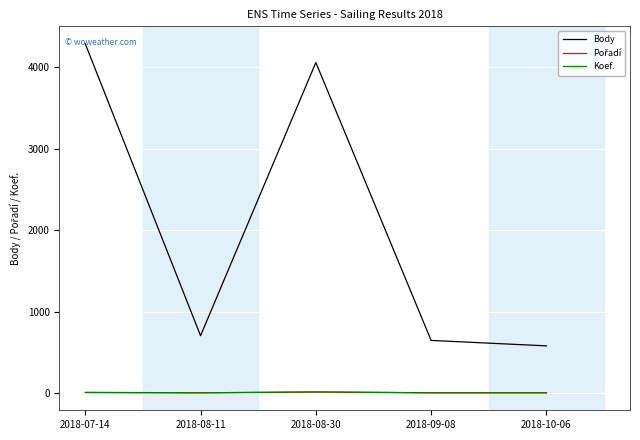

Which series has the largest total across all categories?

Body